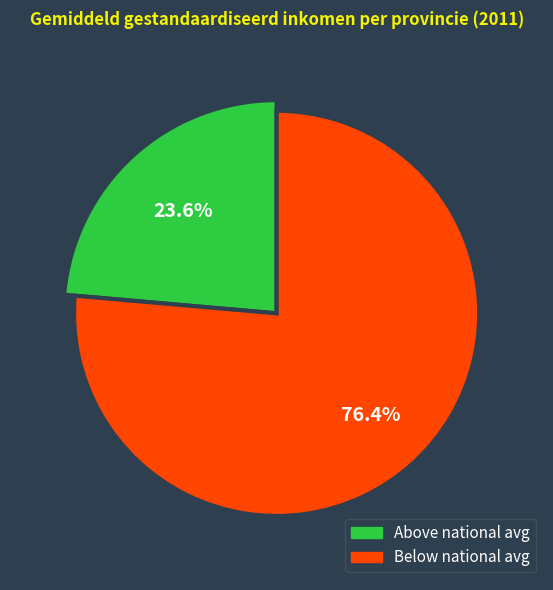

Is Drenthe the majority of the pie?

No